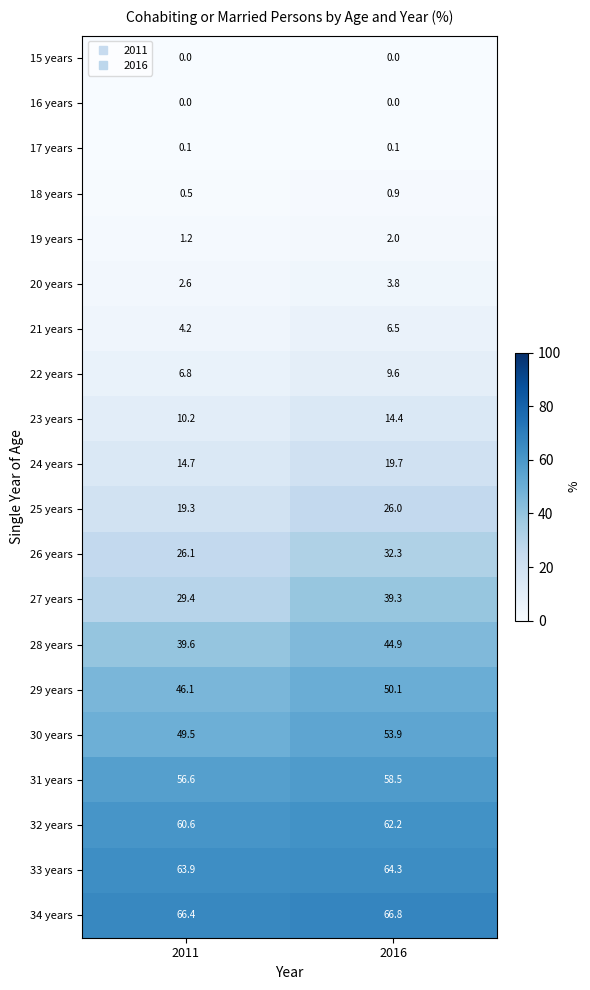

At which label does 26 years reach its minimum?

2011